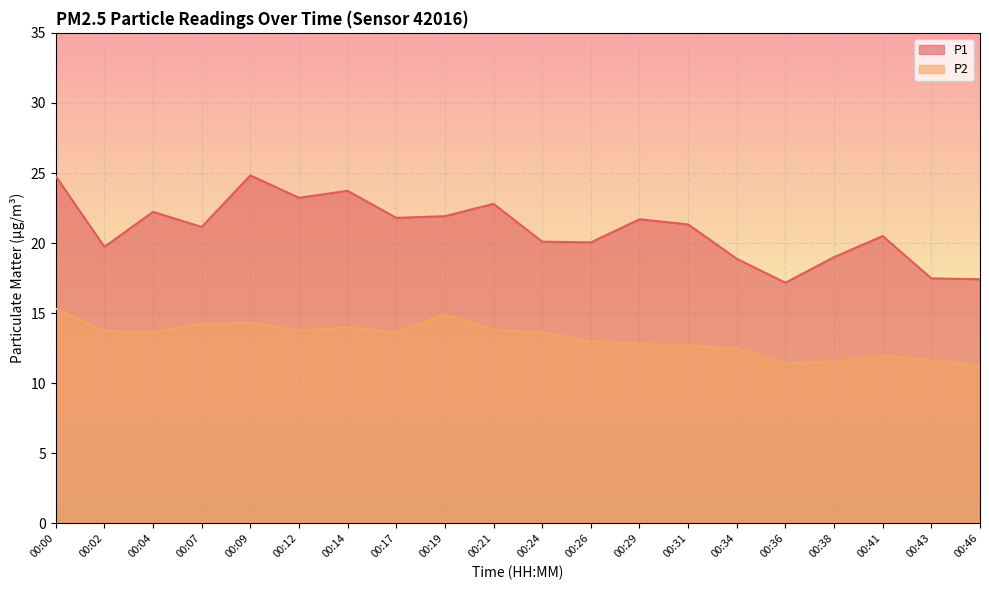

List the labels in order of P1 value, smallest first.

00:36, 00:46, 00:43, 00:34, 00:38, 00:02, 00:26, 00:24, 00:41, 00:07, 00:31, 00:29, 00:17, 00:19, 00:04, 00:21, 00:12, 00:14, 00:00, 00:09